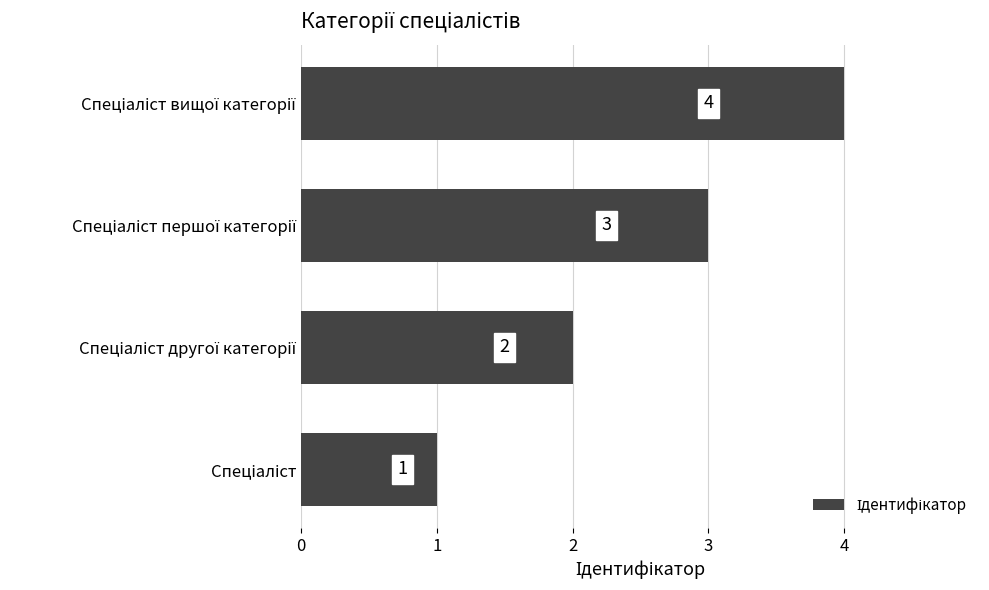

What is the sum of all values?

10